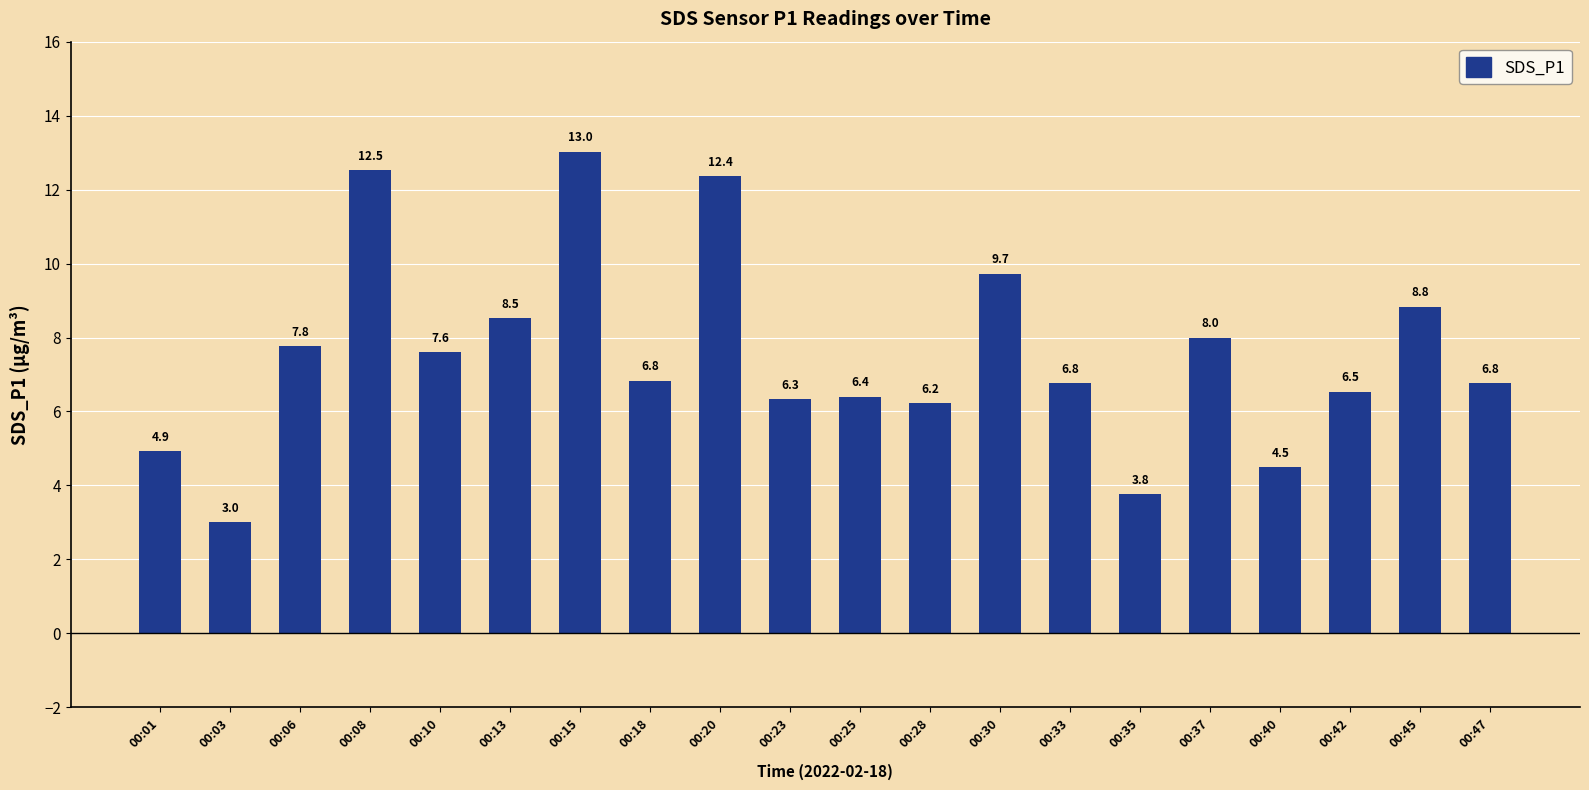

Between 00:47 and 00:35, which is larger?

00:47